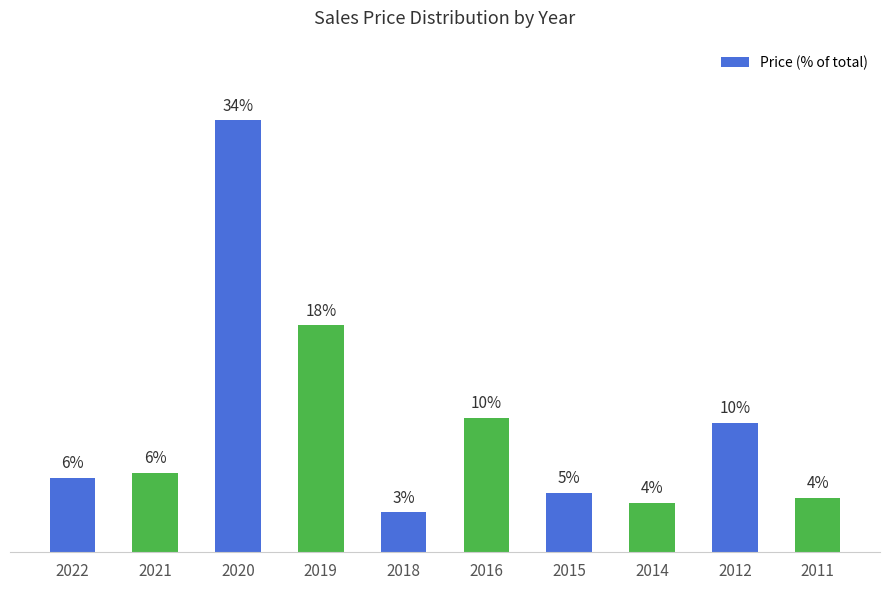

Are the bars horizontal?

No